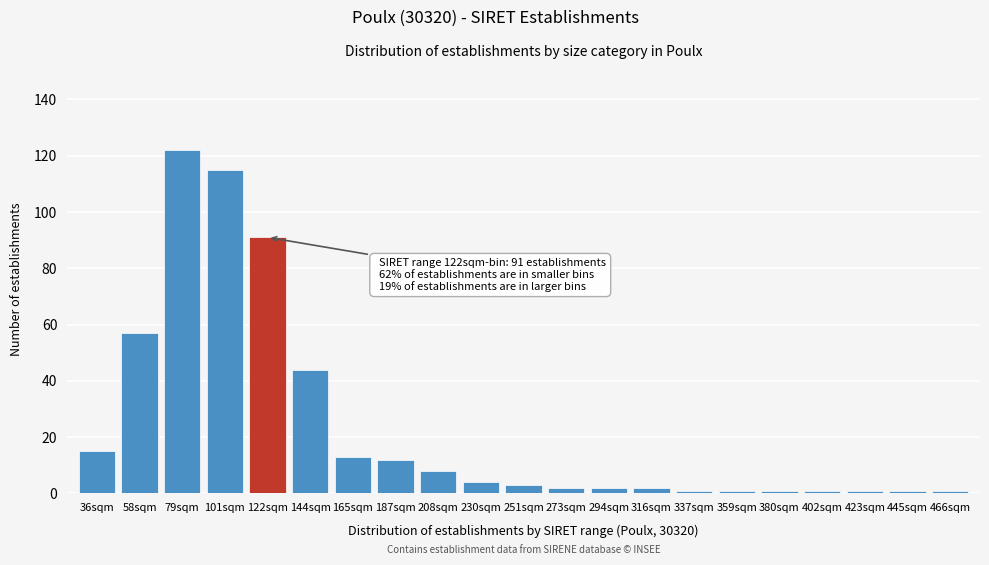

Reading left to right, list all the values displayed in this chart.

15	57	122	115	91	44	13	12	8	4	3	2	2	2	1	1	1	1	1	1	1